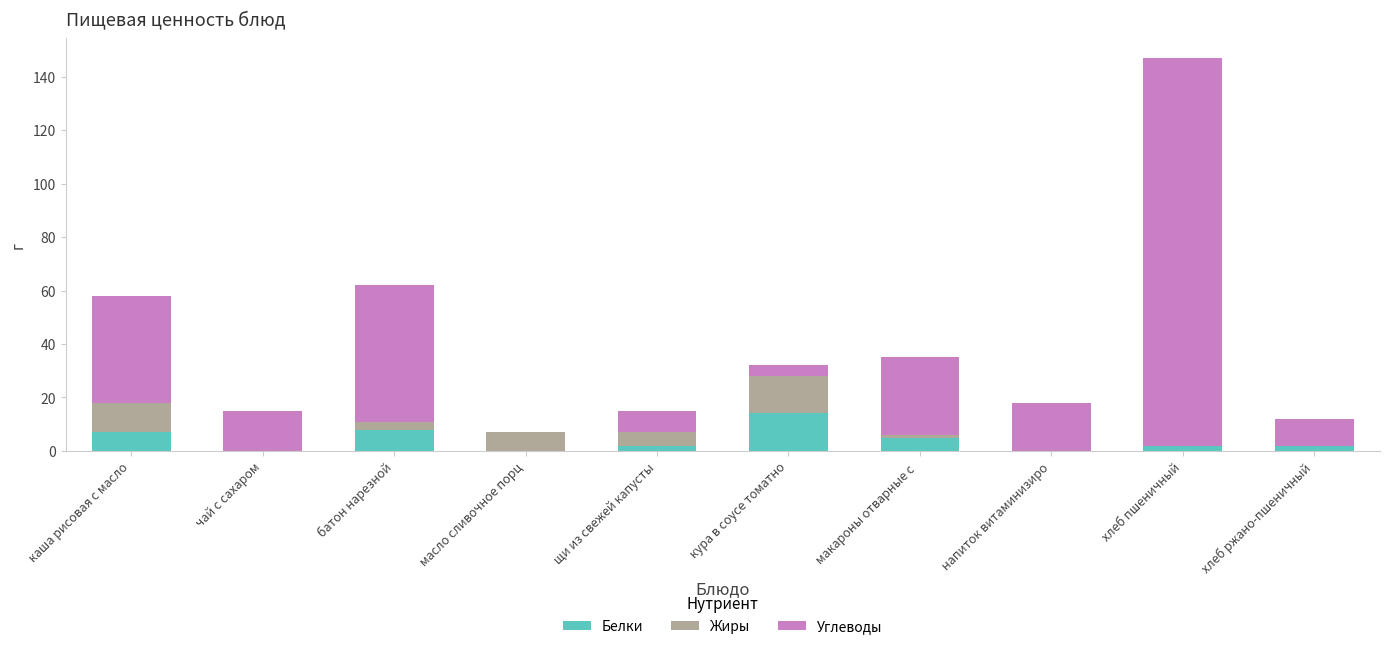

At which category is the sum across all series the highest?

хлеб пшеничный